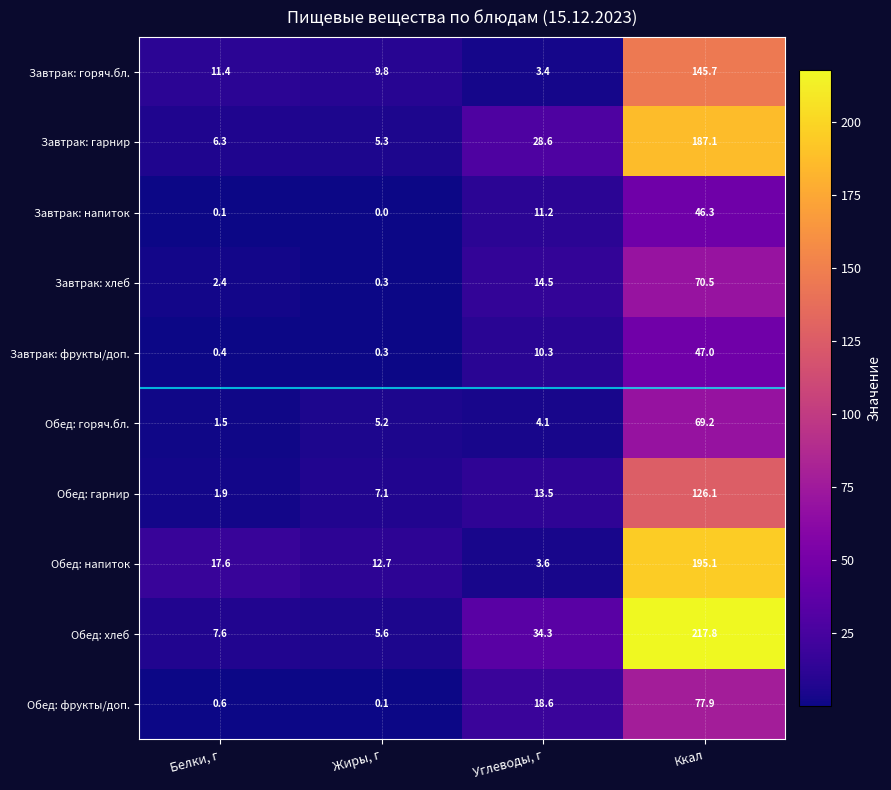

Which label corresponds to the smallest value in the chart?

Жиры, г